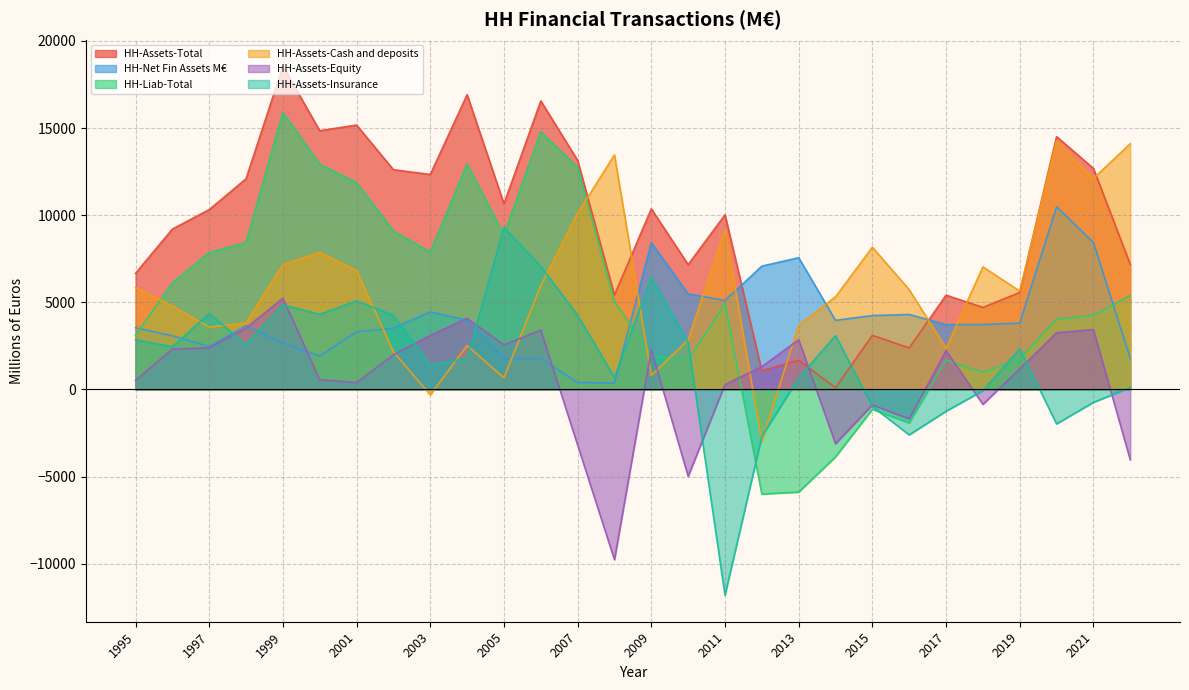

Which label corresponds to the largest value in the chart?

1999